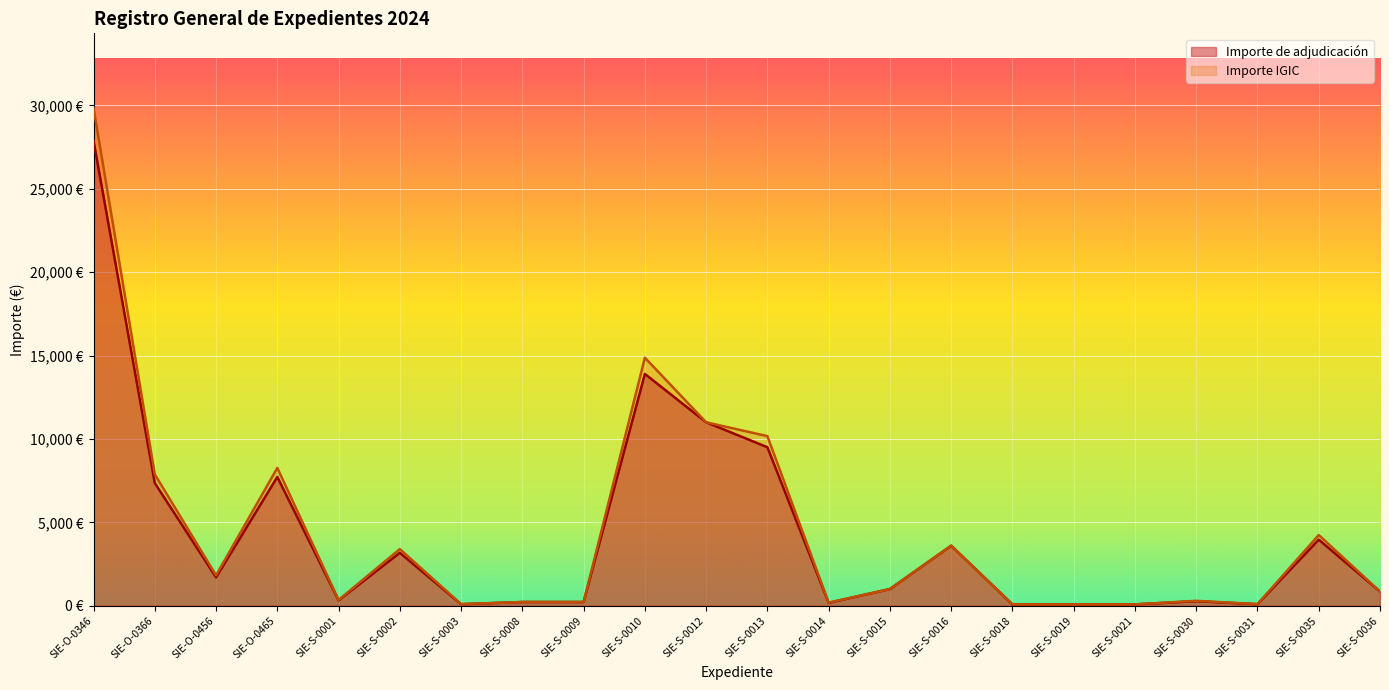

Rank the categories by Importe IGIC value from highest to lowest.

SIE-O-0346, SIE-S-0010, SIE-S-0012, SIE-S-0013, SIE-O-0465, SIE-O-0366, SIE-S-0035, SIE-S-0016, SIE-S-0002, SIE-O-0456, SIE-S-0015, SIE-S-0036, SIE-S-0001, SIE-S-0030, SIE-S-0008, SIE-S-0009, SIE-S-0014, SIE-S-0031, SIE-S-0003, SIE-S-0018, SIE-S-0019, SIE-S-0021